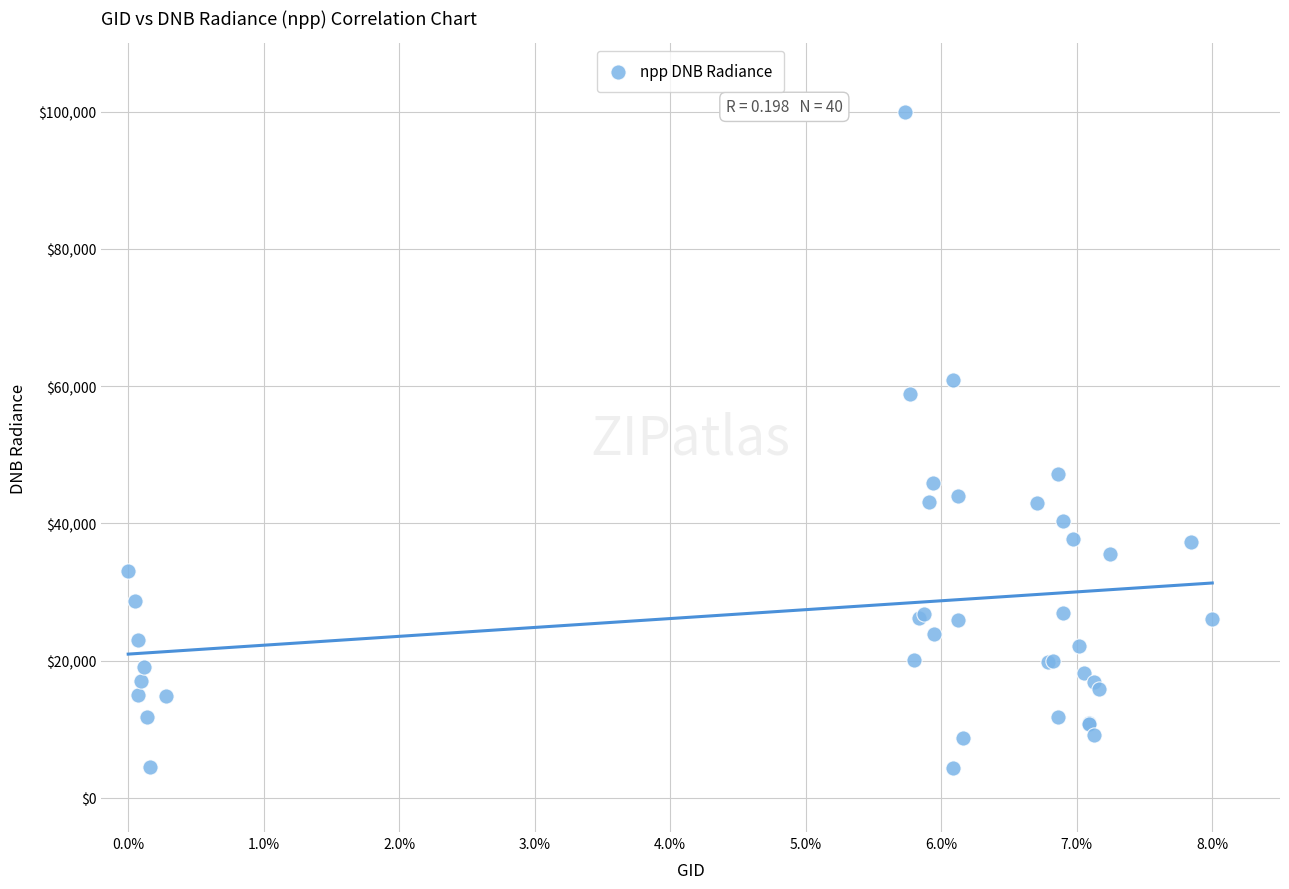

What Y value in the scatter plot is closest to 52174?

47167.8